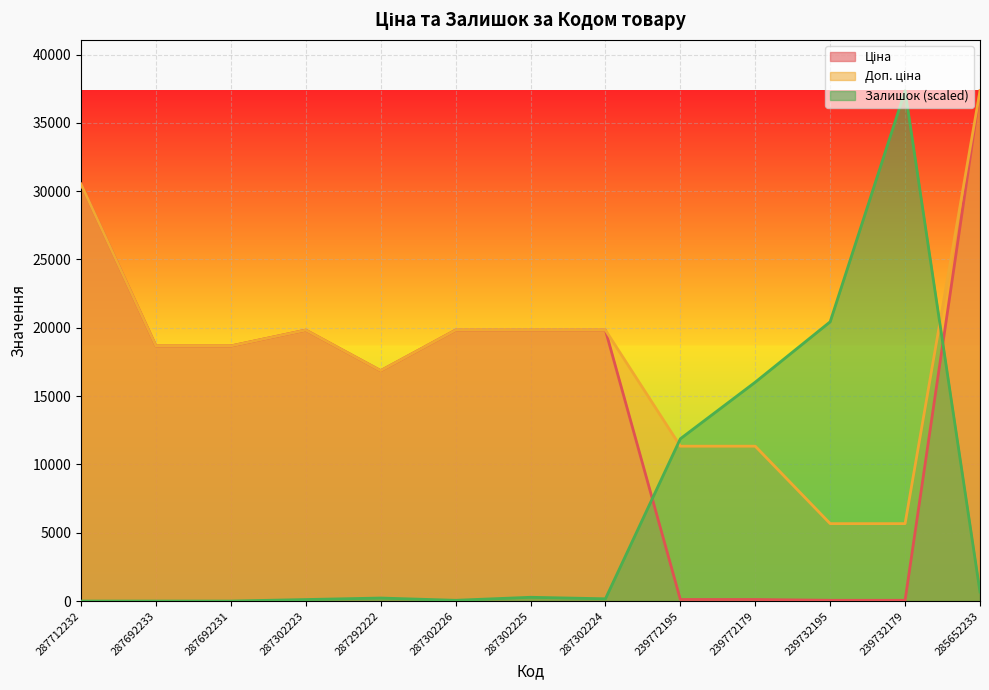

What are all the series names shown in the legend?

Ціна, Доп. ціна, Залишок